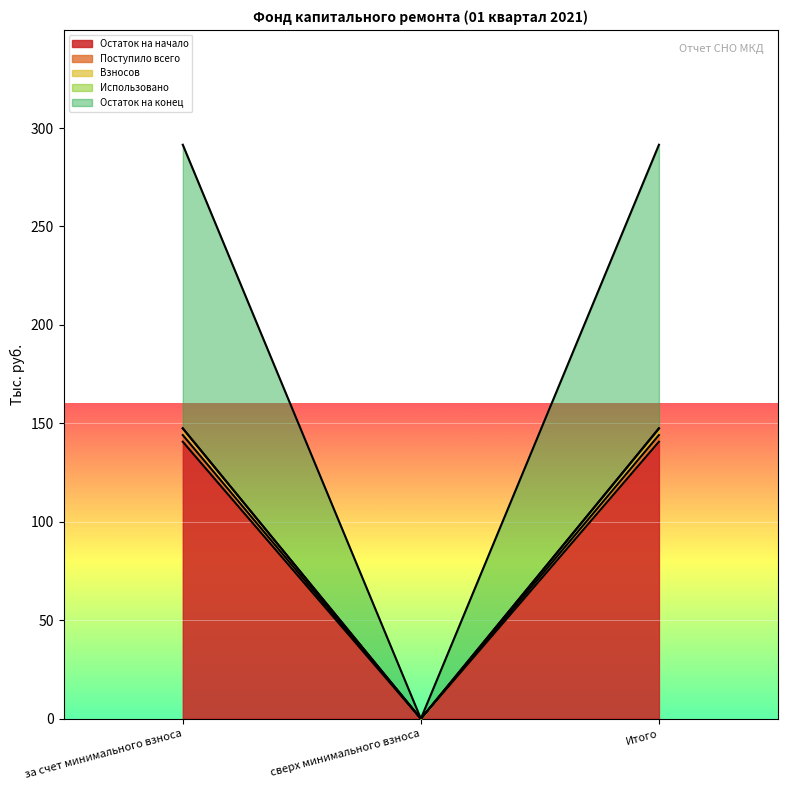

What is the sum of all Взносов values?

294.9